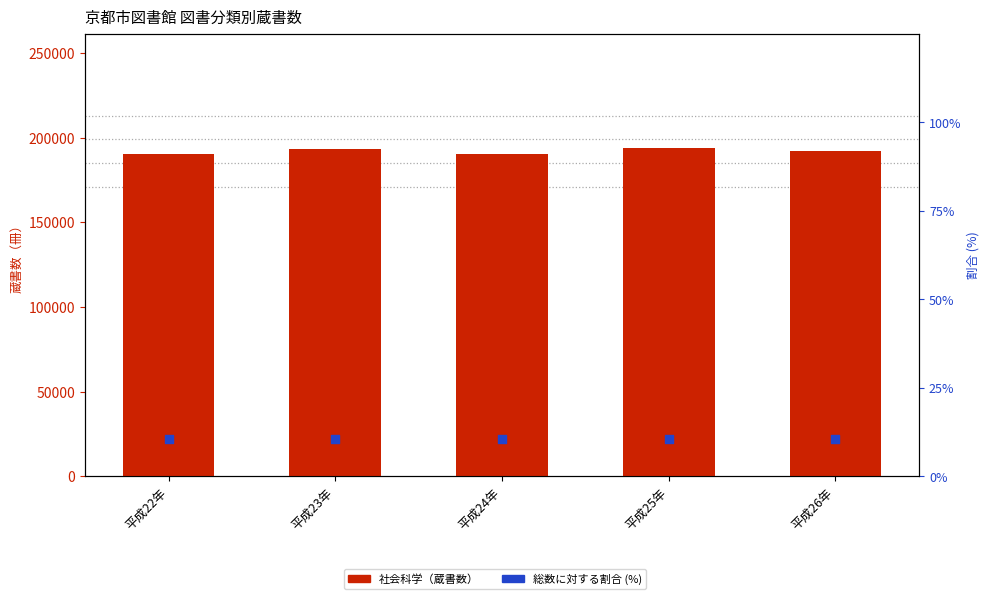

What is the total value across all series at 平成22年?

190201.6